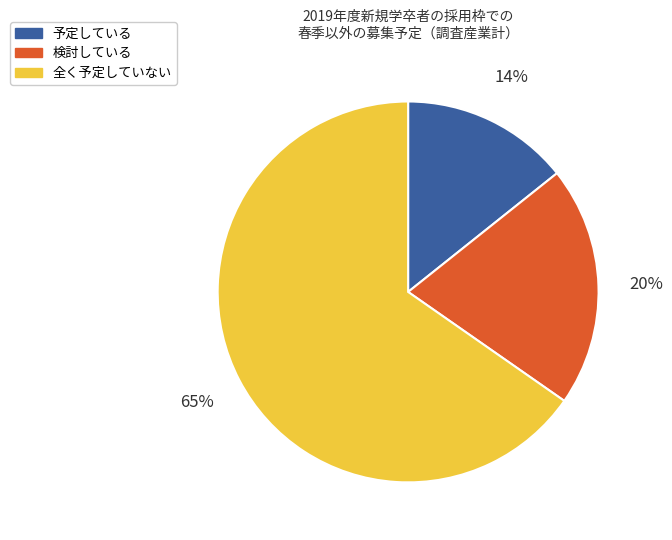

Is there any slice that represents more than half of the pie?

Yes